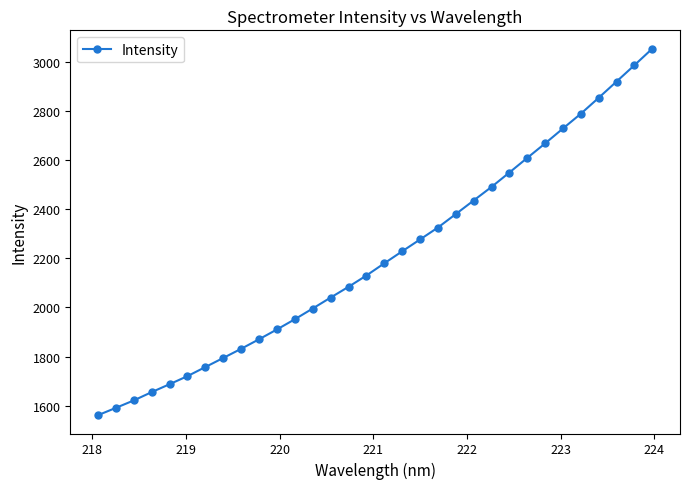

What is the sum of all values?

70689.8